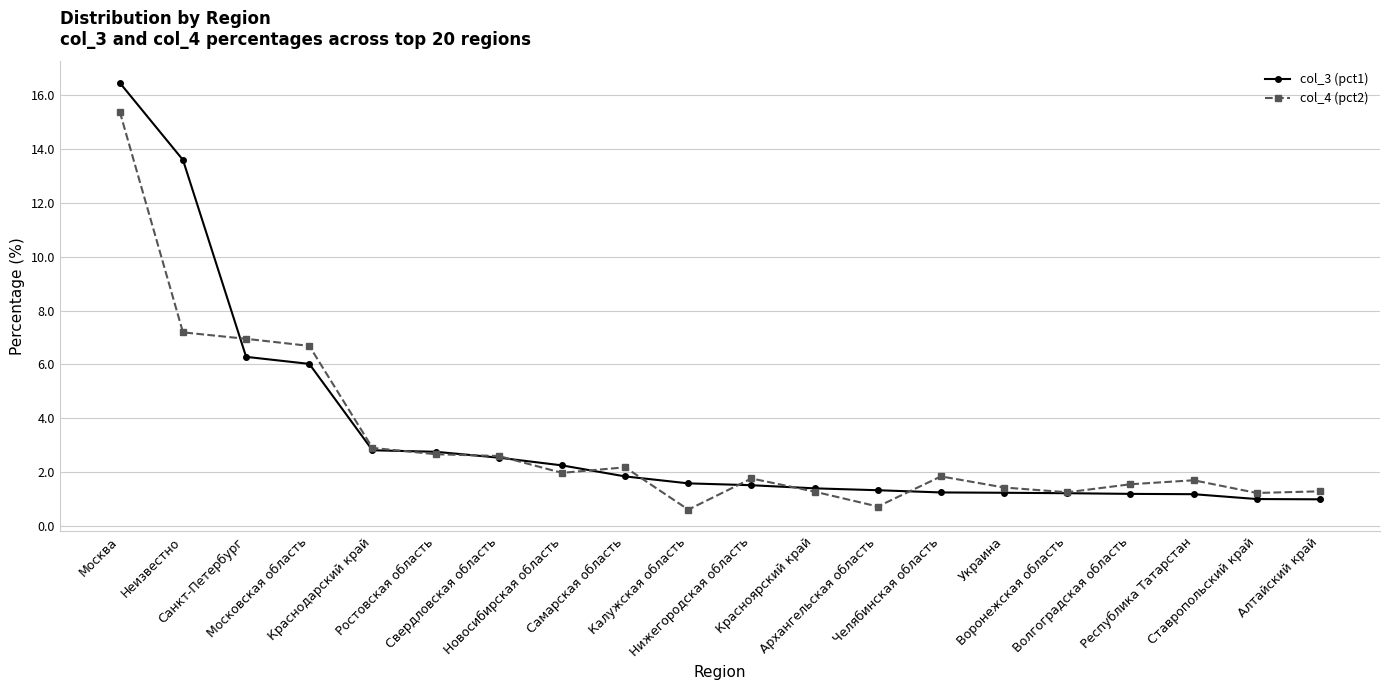

Which series has the largest range (max minus min)?

col_3 (pct1)